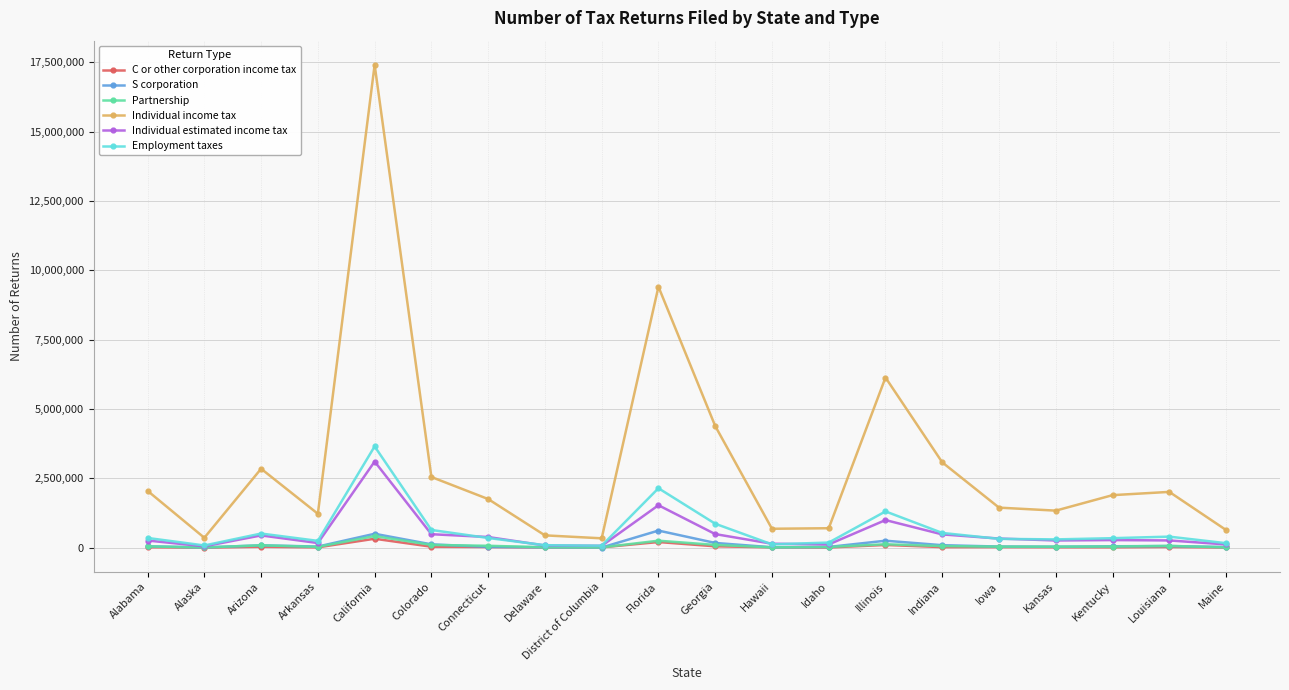

What is the total value across all series at Connecticut?

2609273